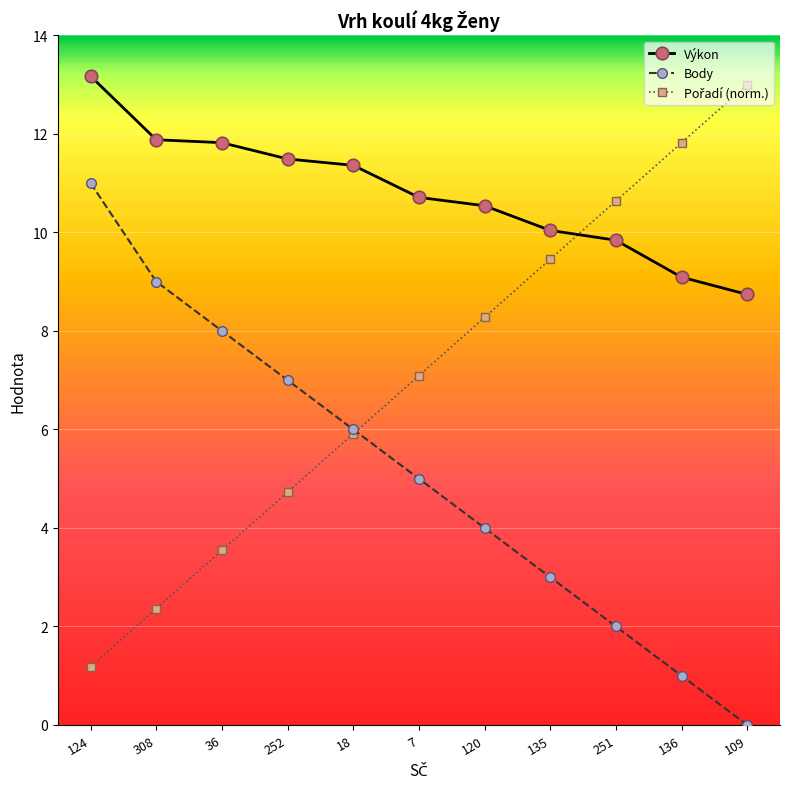

At which category is the sum across all series the highest?

124